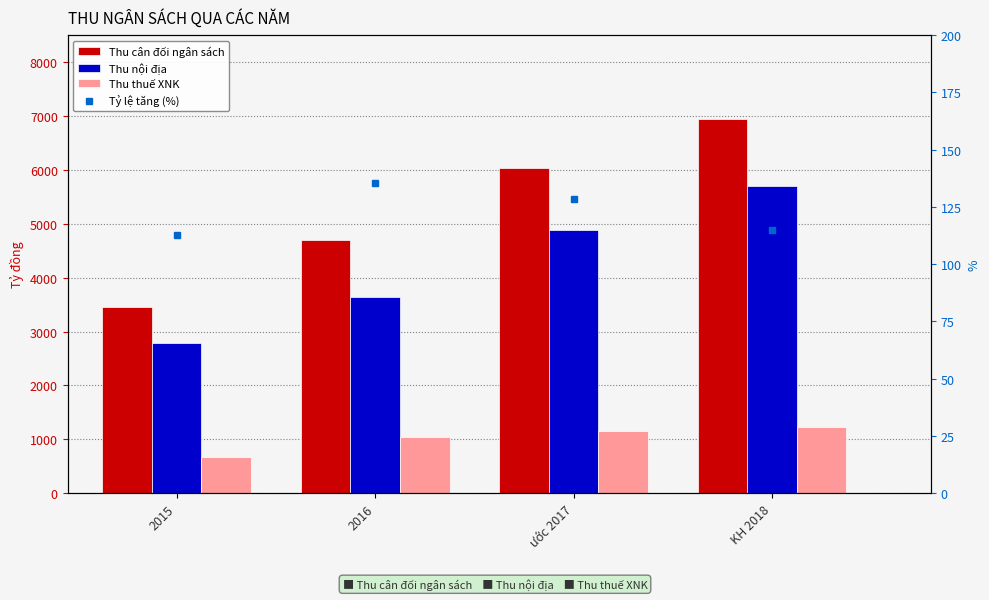

What is the spread (max minus min) of values at 2016?

4556.8